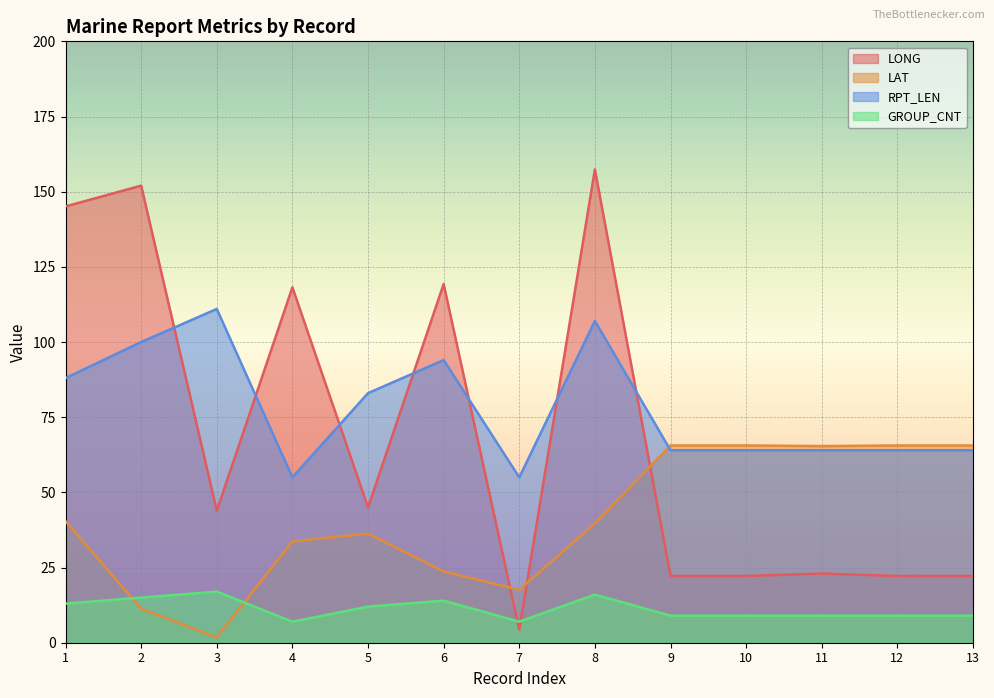

What is the highest value of the LONG series?

157.4